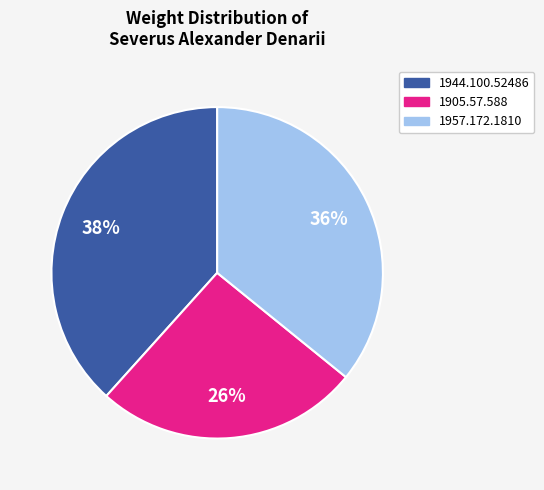

Between 1957.172.1810 and 1905.57.588, which is larger?

1957.172.1810